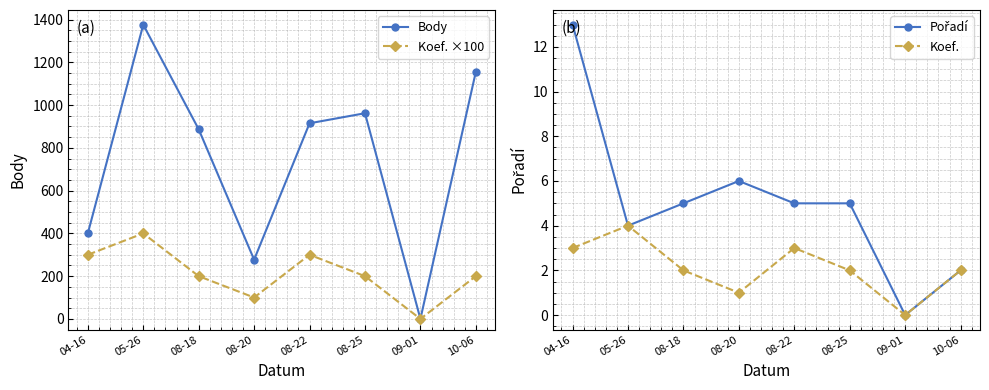

Where is Pořadí nearest to the value 6?

08-20